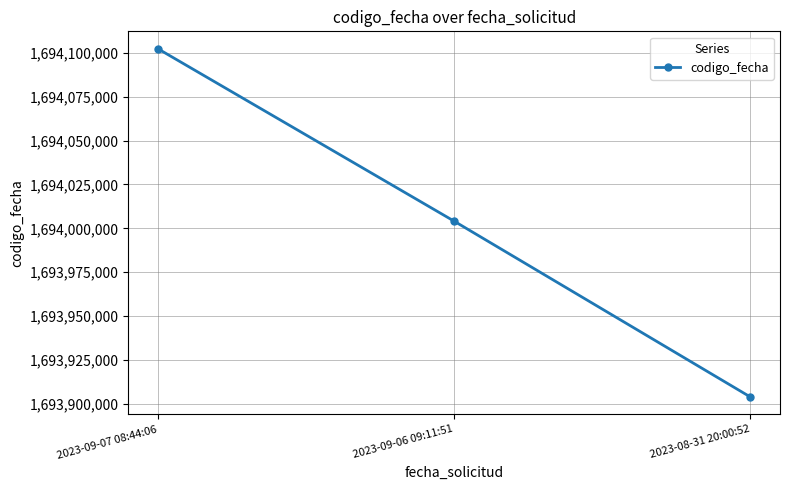

Reading left to right, what are all the values shown in this chart?

1694102248	1694004075	1693903957